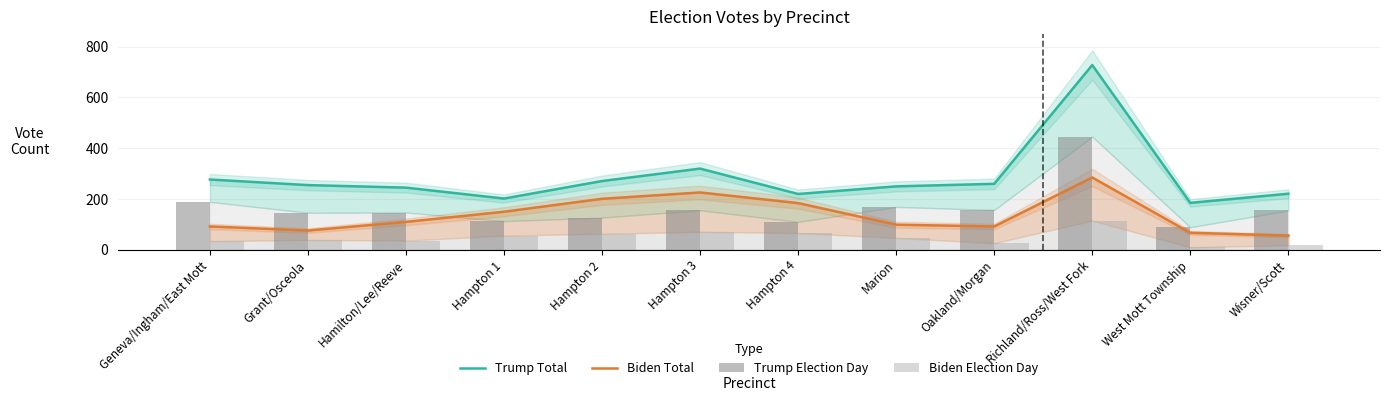

What is the difference between the Biden Election Day values at Wisner/Scott and Grant/Osceola?

21